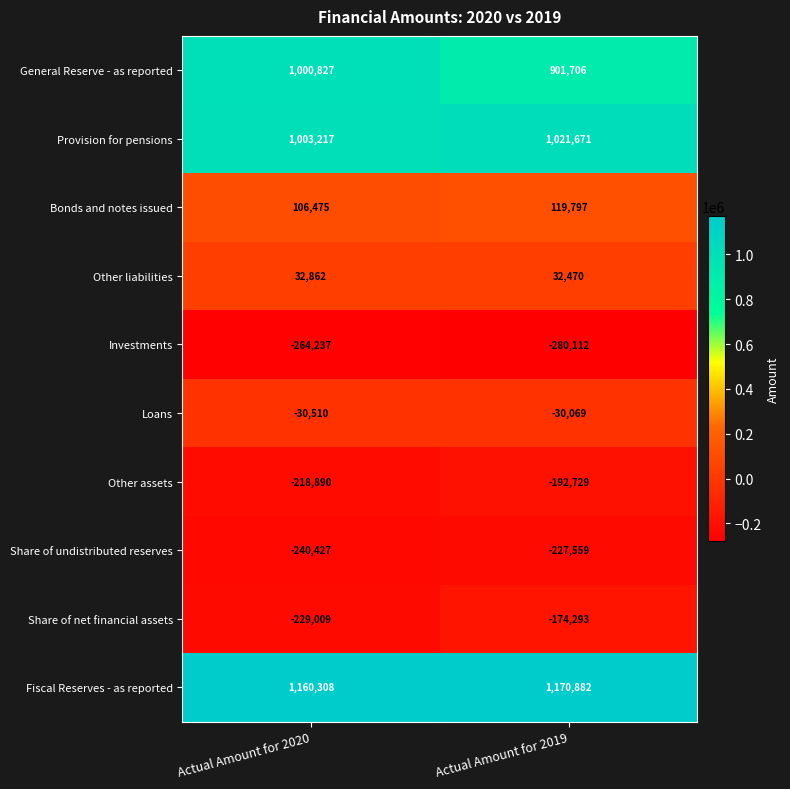

At which category is the sum across all series the highest?

Actual Amount for 2019